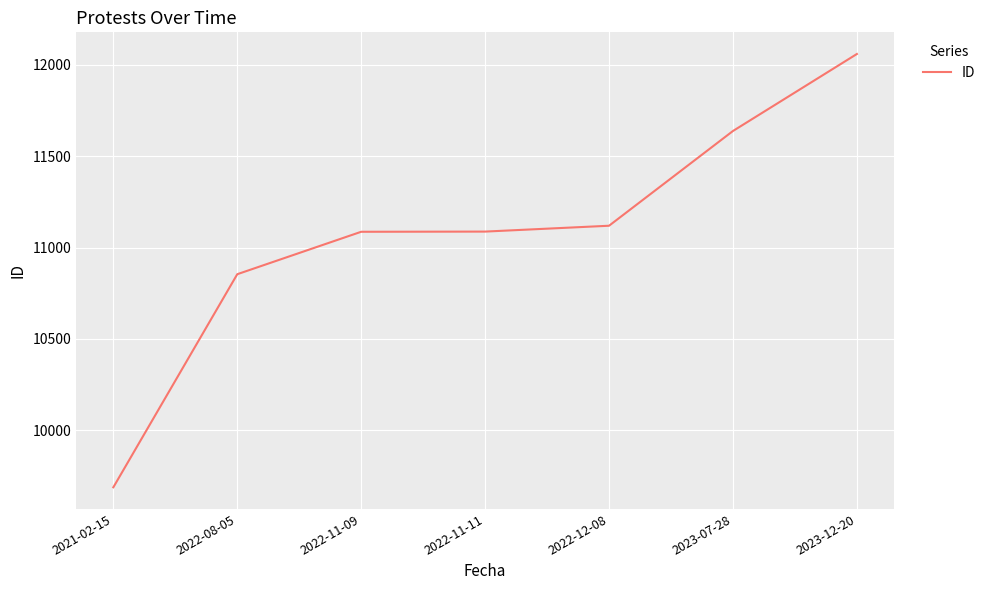

Which label corresponds to the largest value in the chart?

2023-12-20